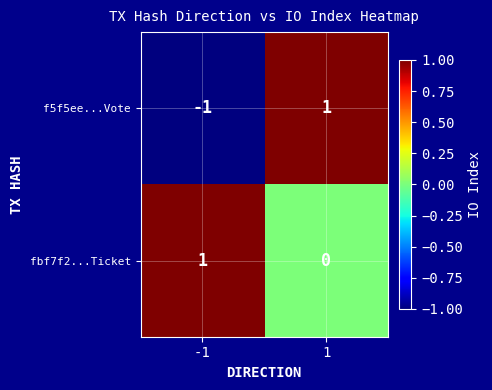

Which series has the widest spread of values?

f5f5ee...Vote